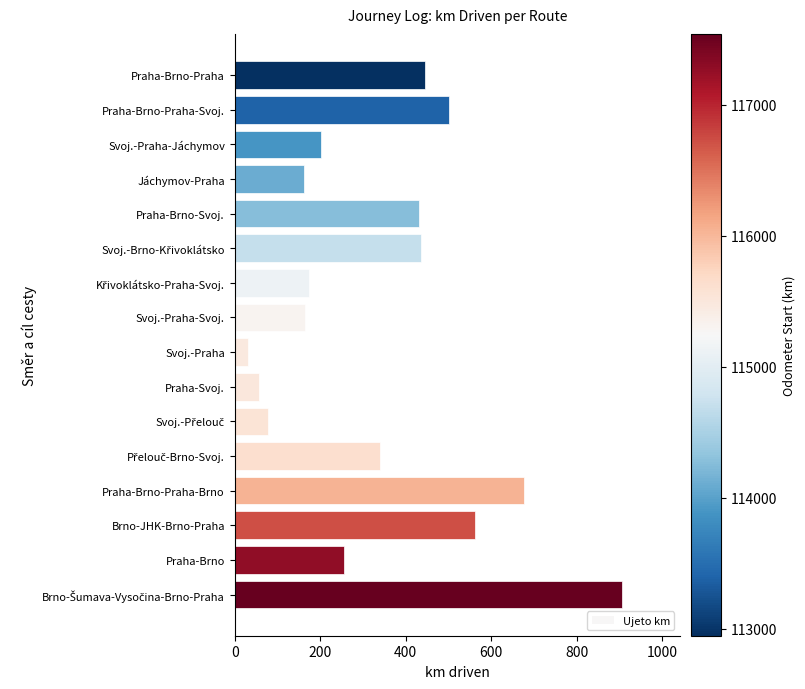

How many bars are there in total?

16